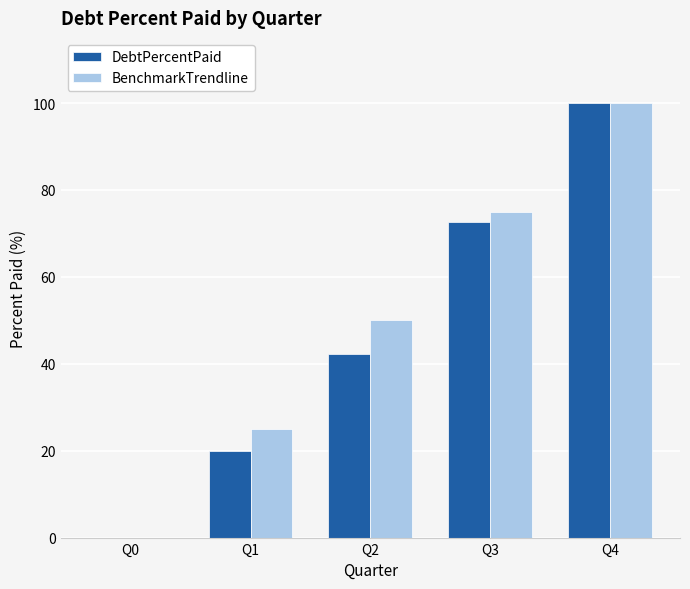

Between Q0 and Q1, which series saw the biggest shift?

BenchmarkTrendline